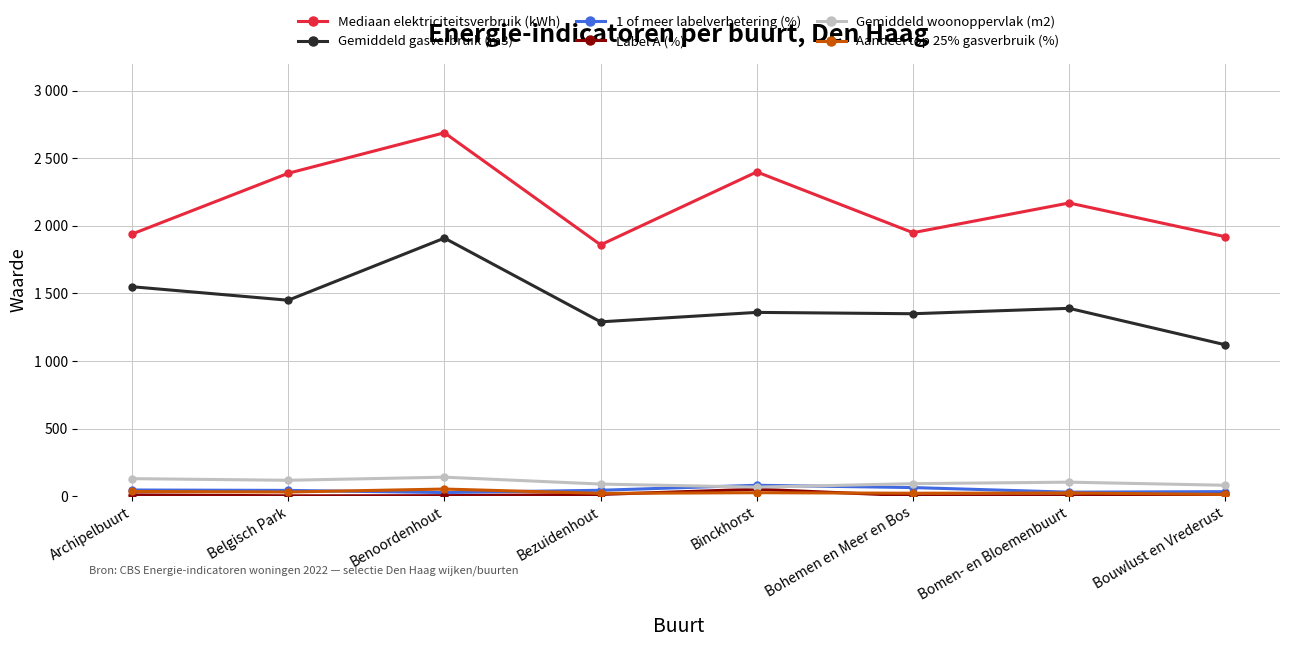

Between Binckhorst and Benoordenhout, which is larger?

Benoordenhout